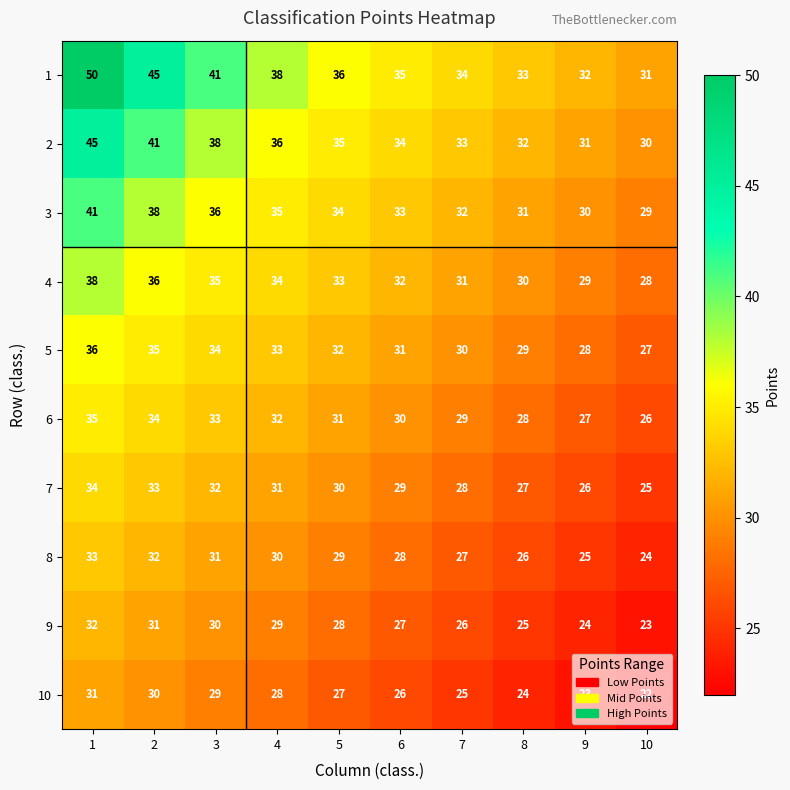

The 3 series shows 31 at 8. True or false?

True